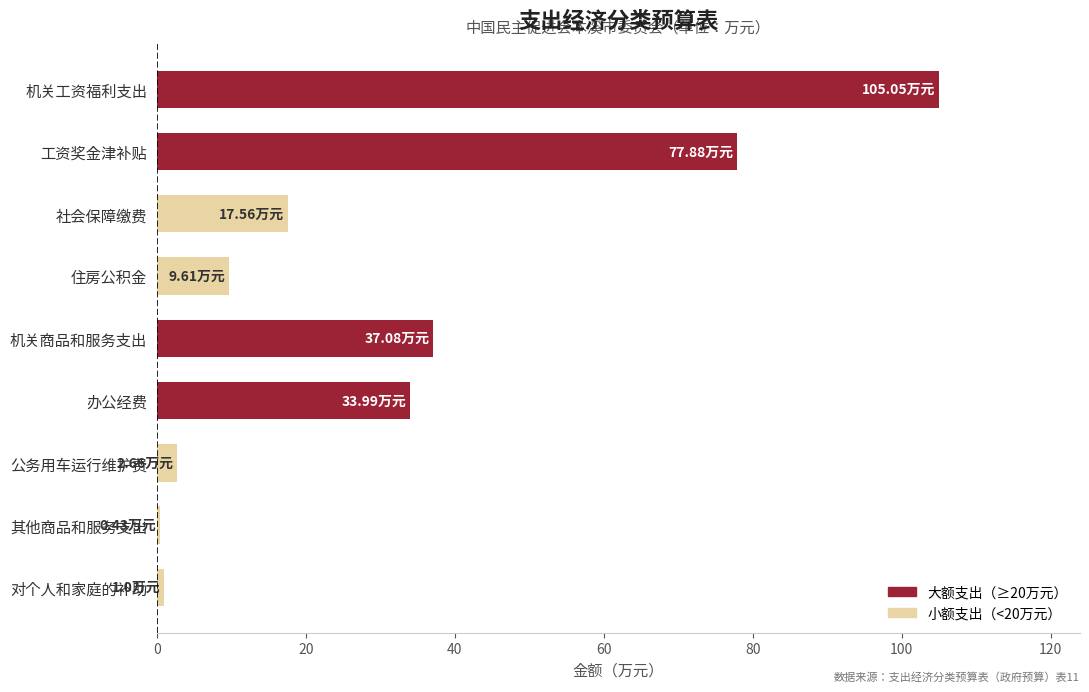

Which has a higher value, 住房公积金 or 办公经费?

办公经费